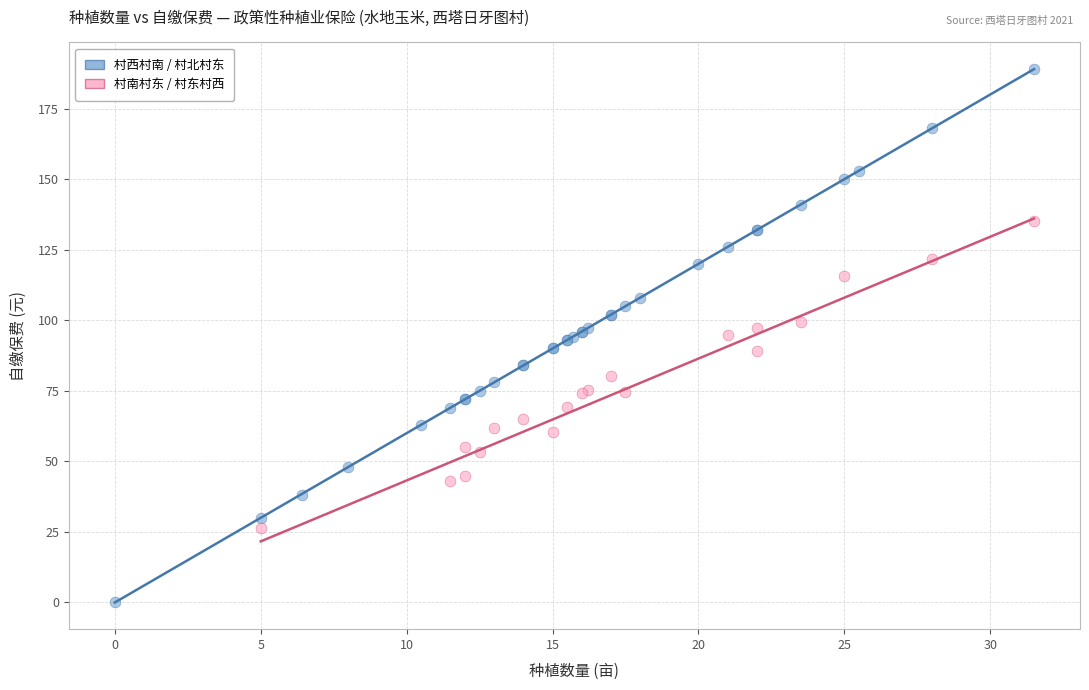

Which series contains the lowest Y value?

村西村南 / 村北村东